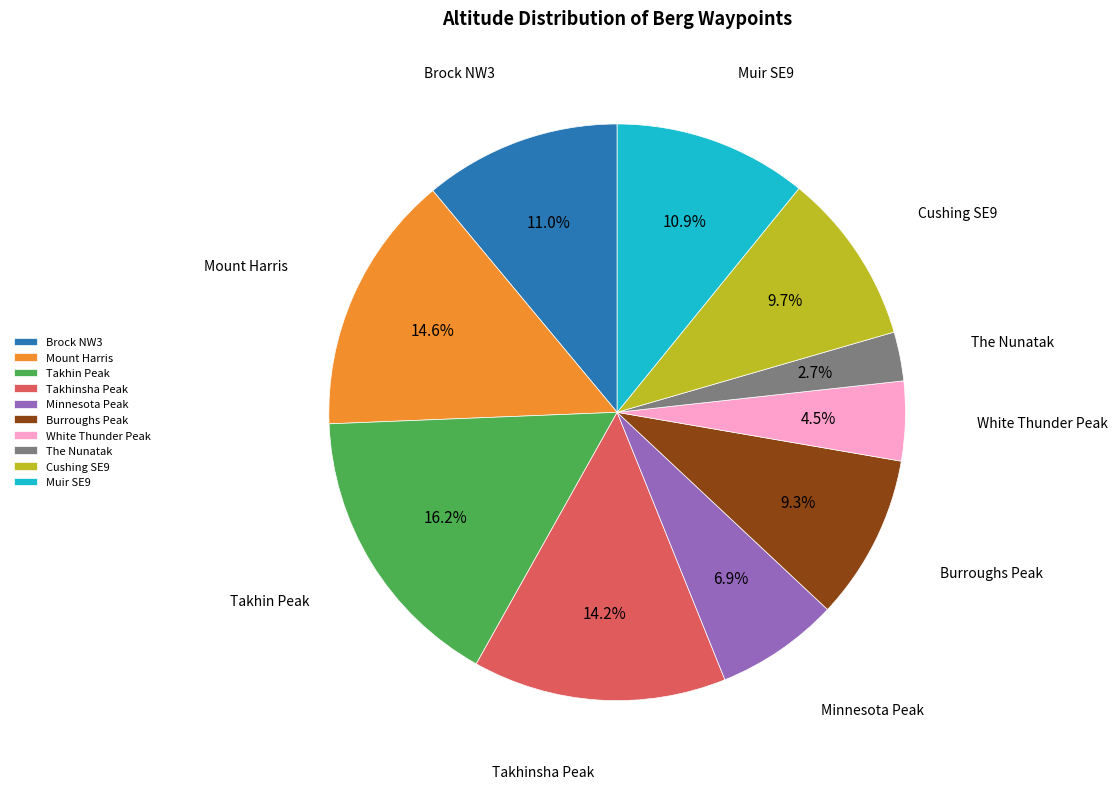

How much of the chart is everything except Takhin Peak?

83.8%